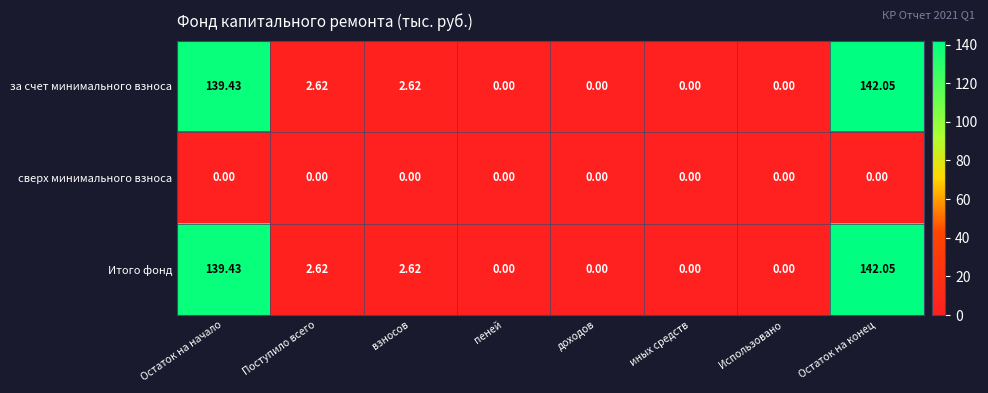

Where does the Итого фонд series first go above 2?

Остаток на начало